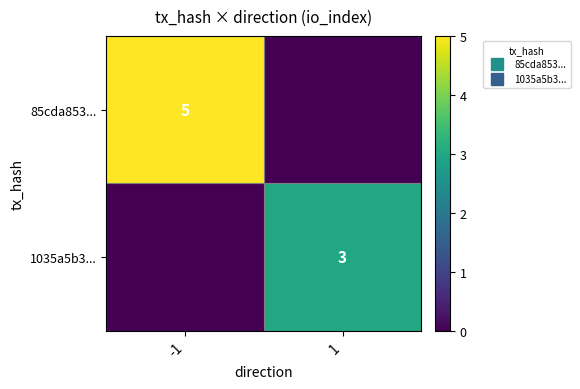

What is the maximum value shown in the chart?

5